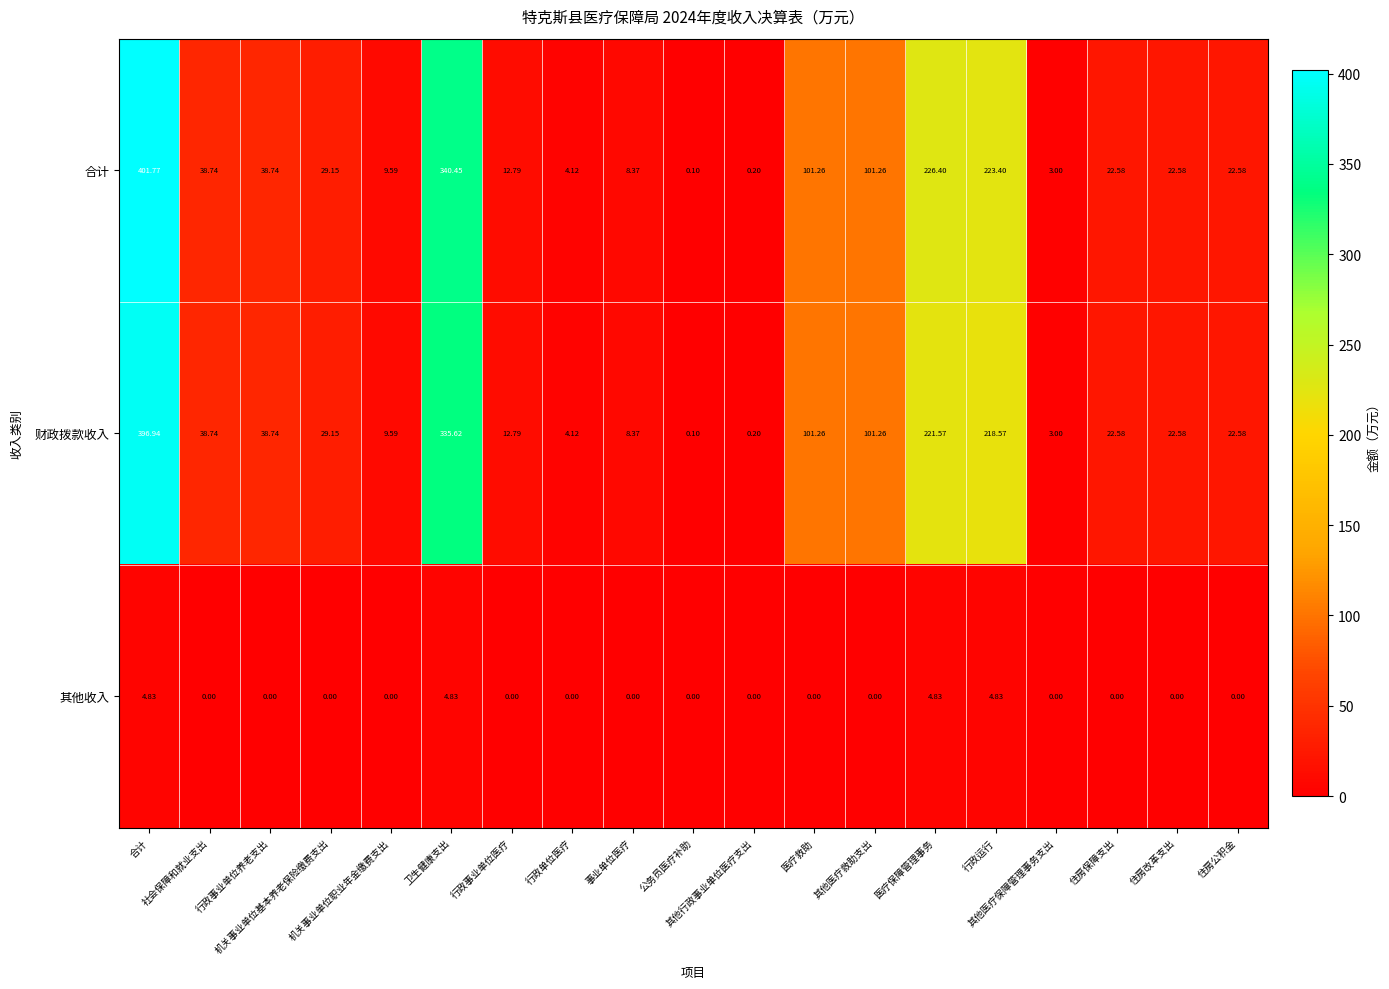

At which category does the chart reach its peak across all series?

合计